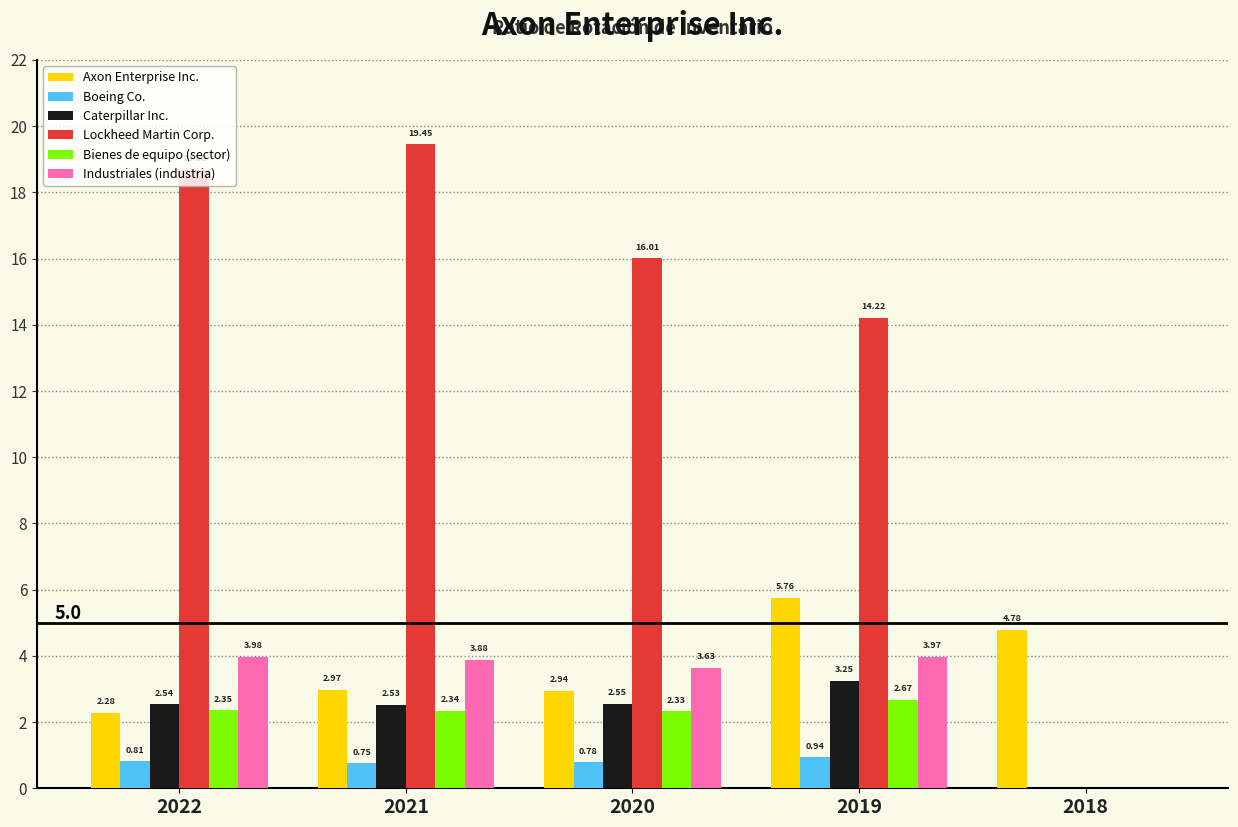

What is the average value of the Bienes de equipo (sector) series?

1.9